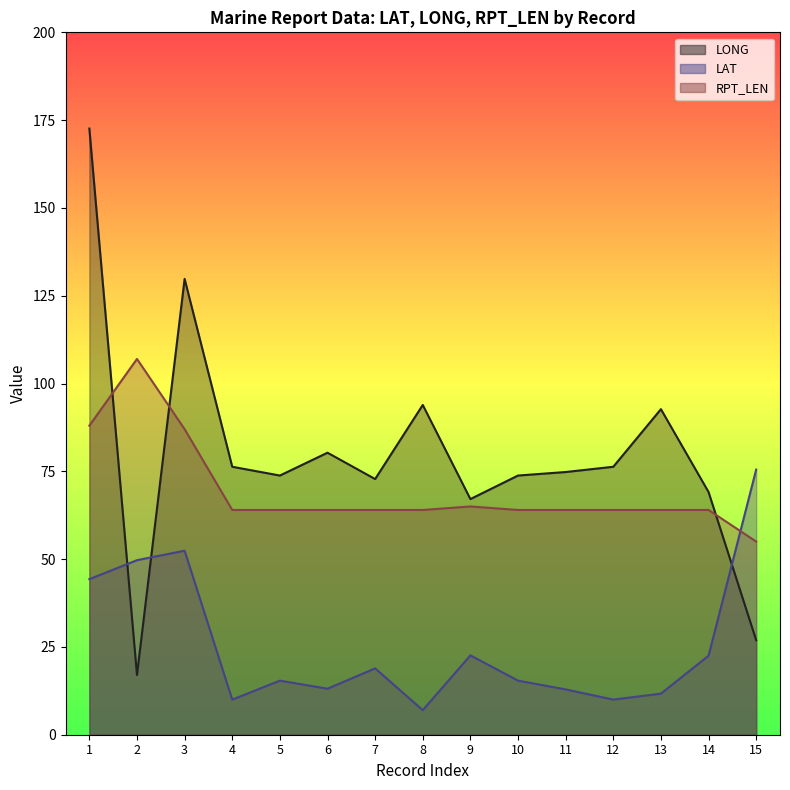

How many lines are shown in the chart?

3